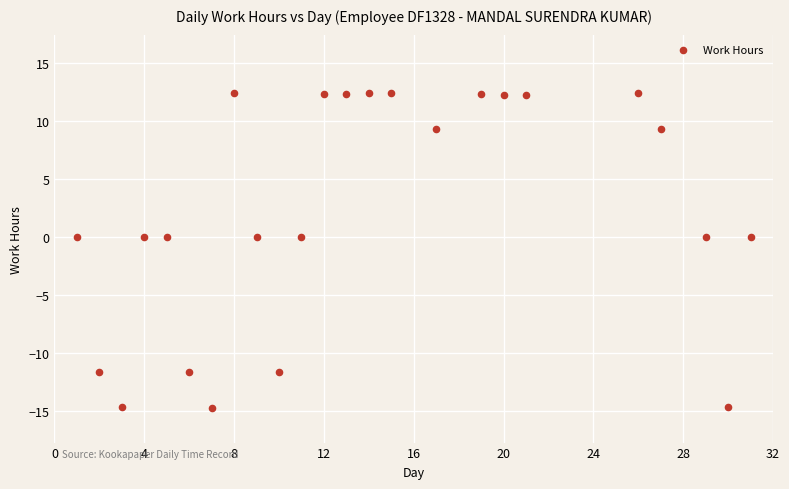

What is the range of Y values (max minus min)?

27.1